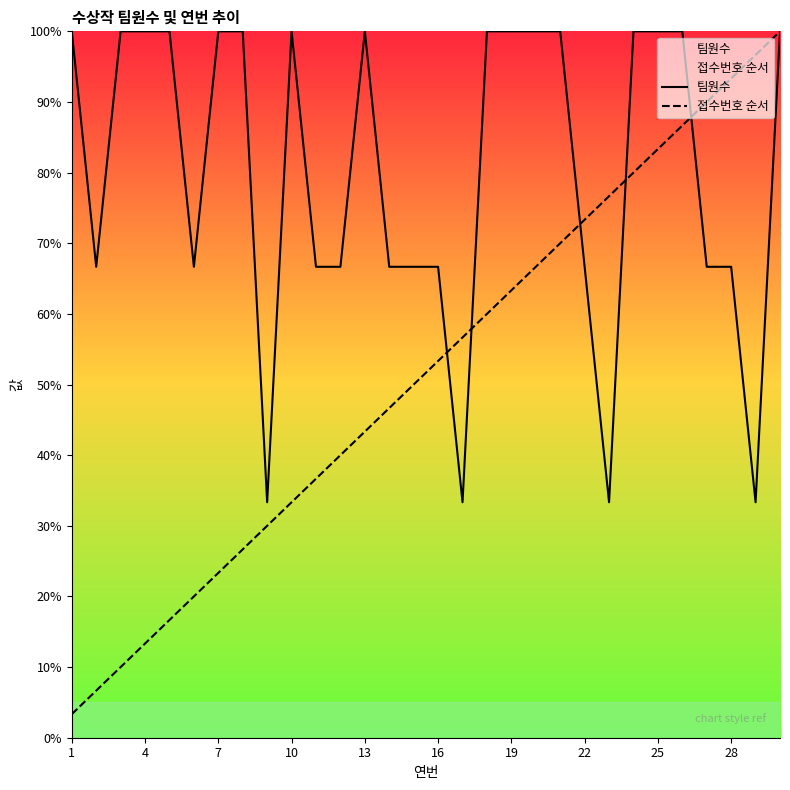

Is it true that 접수번호 순서 equals 23.3 at 7?

True